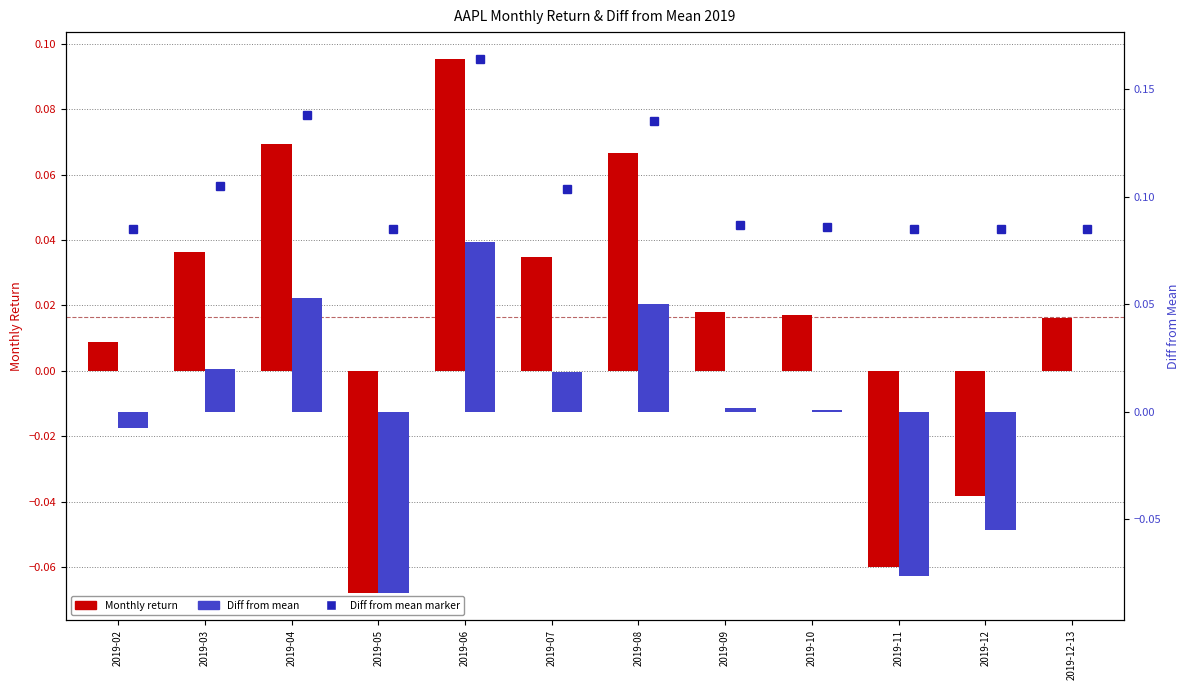

Does the chart contain any negative values?

Yes